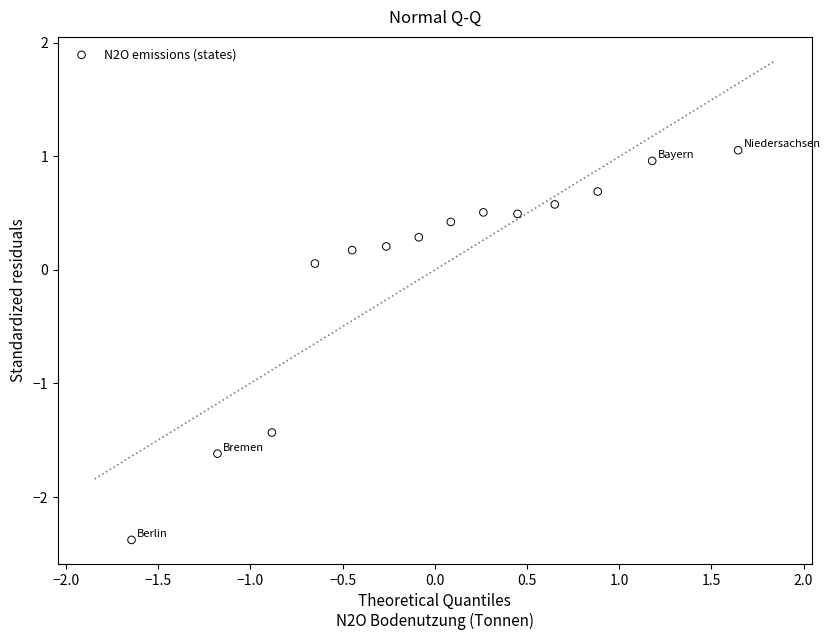

What is the range of X values (max minus min)?

3.3